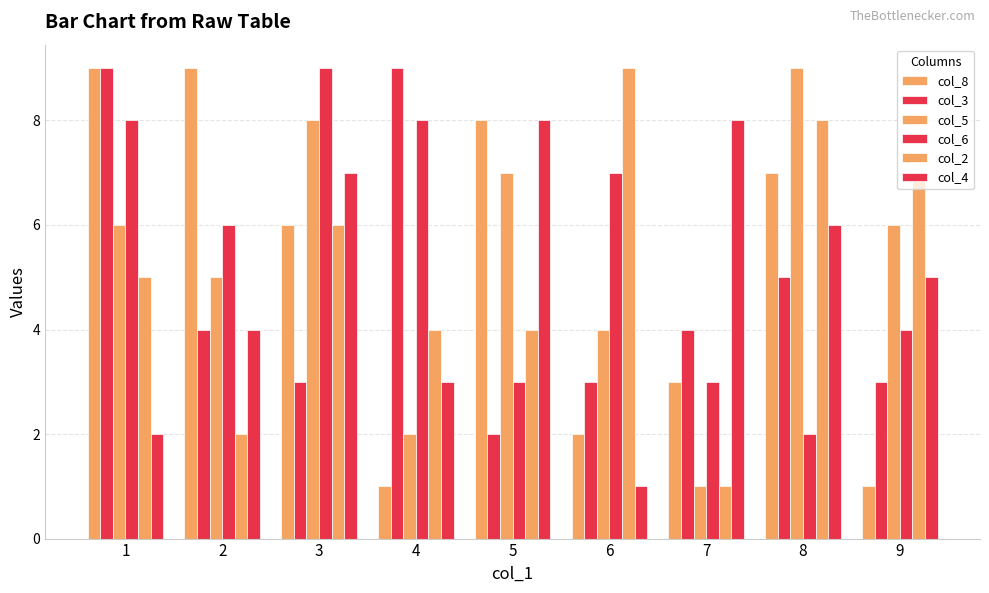

How many bars are there in total?

54